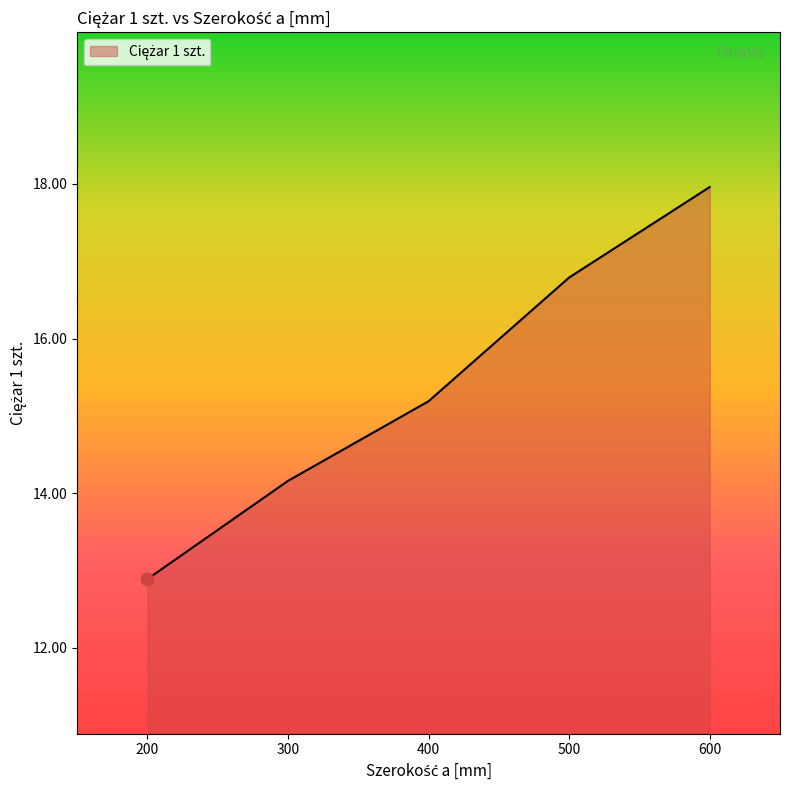

What is the change in value from 400 to 500?

+1.6